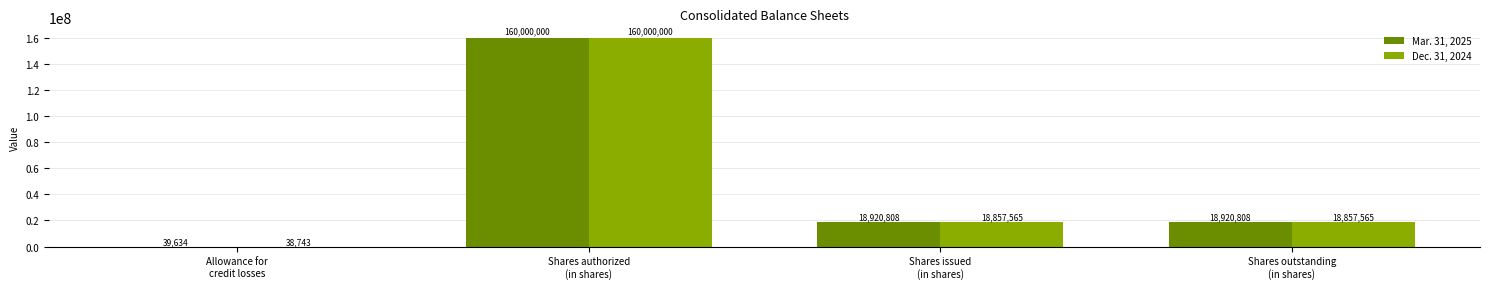

Which series changed the most between Allowance for
credit losses and Shares issued
(in shares)?

Mar. 31, 2025